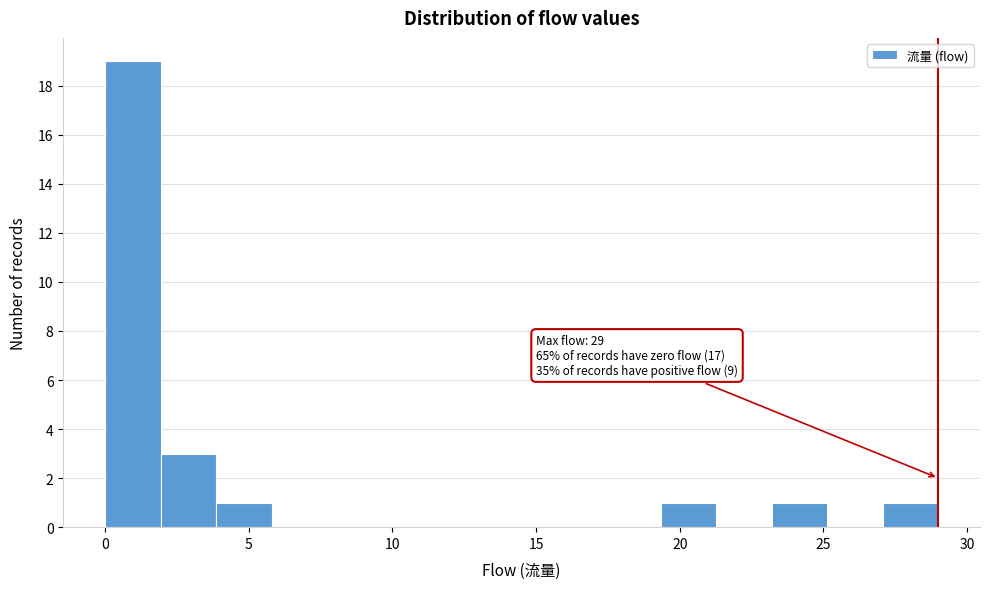

Around what value on the x-axis is the tallest bar? Give the approximate position of its centre, as read against the axis.

1.0